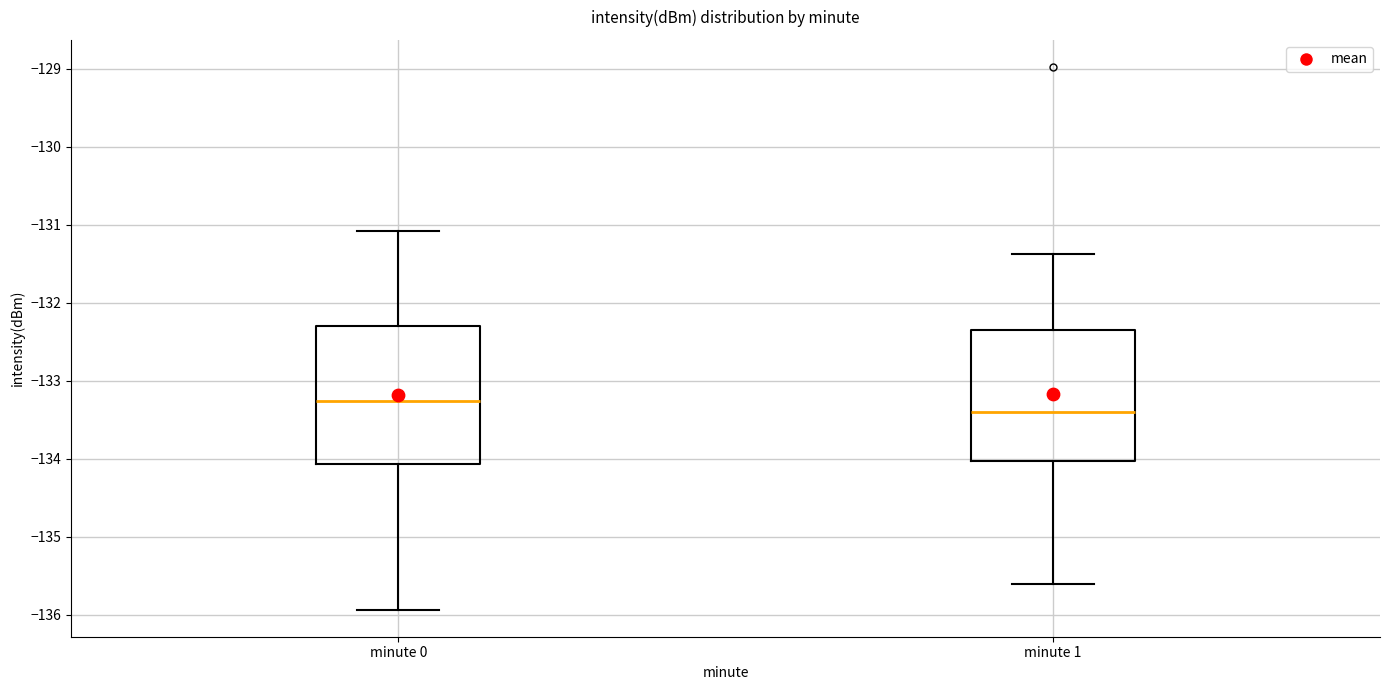

Which box has the highest median line?

minute 0